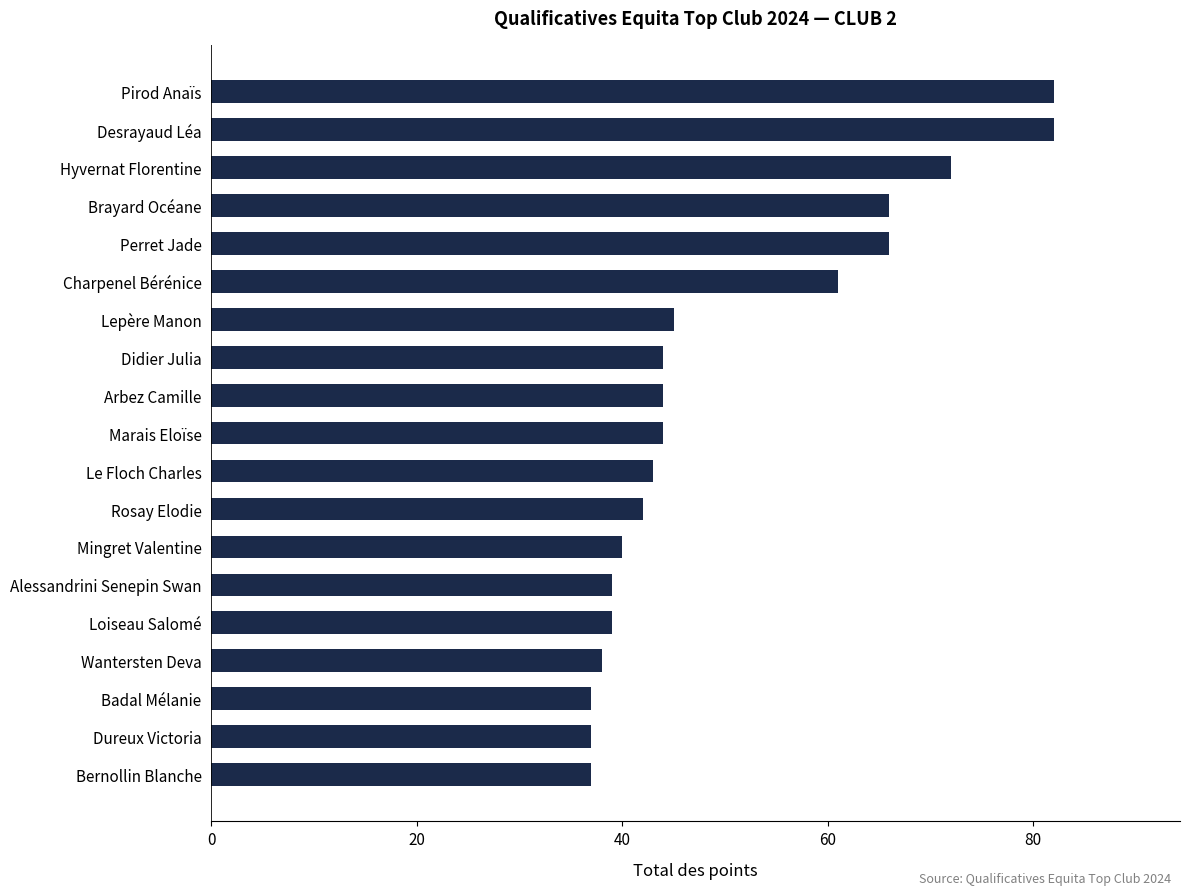

What is the difference between the maximum and second lowest values?

45